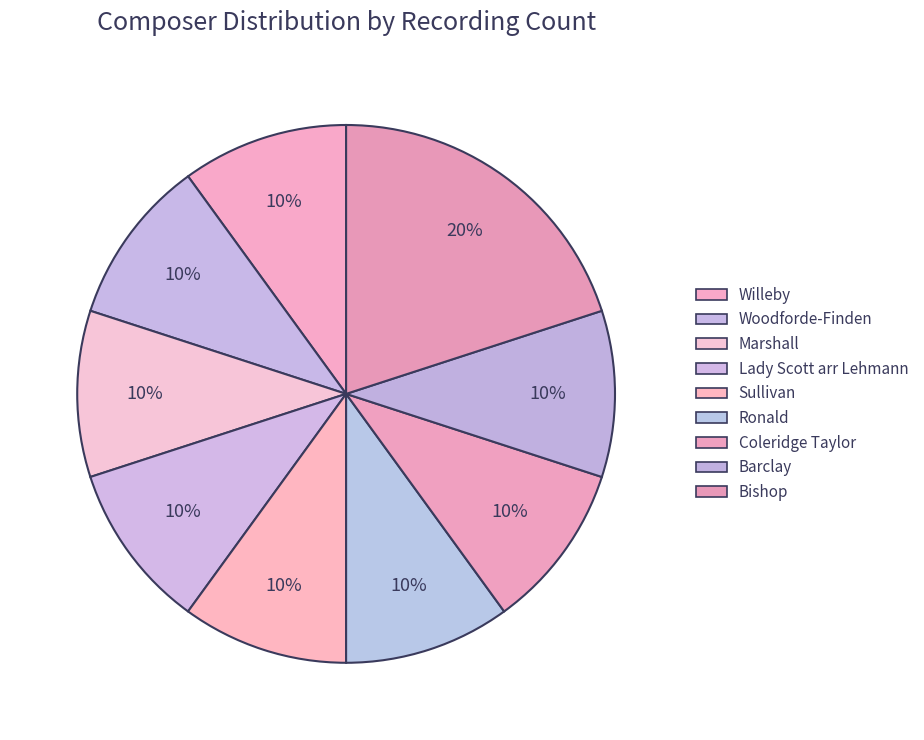

The Barclay slice represents 10% of the pie. True or false?

True